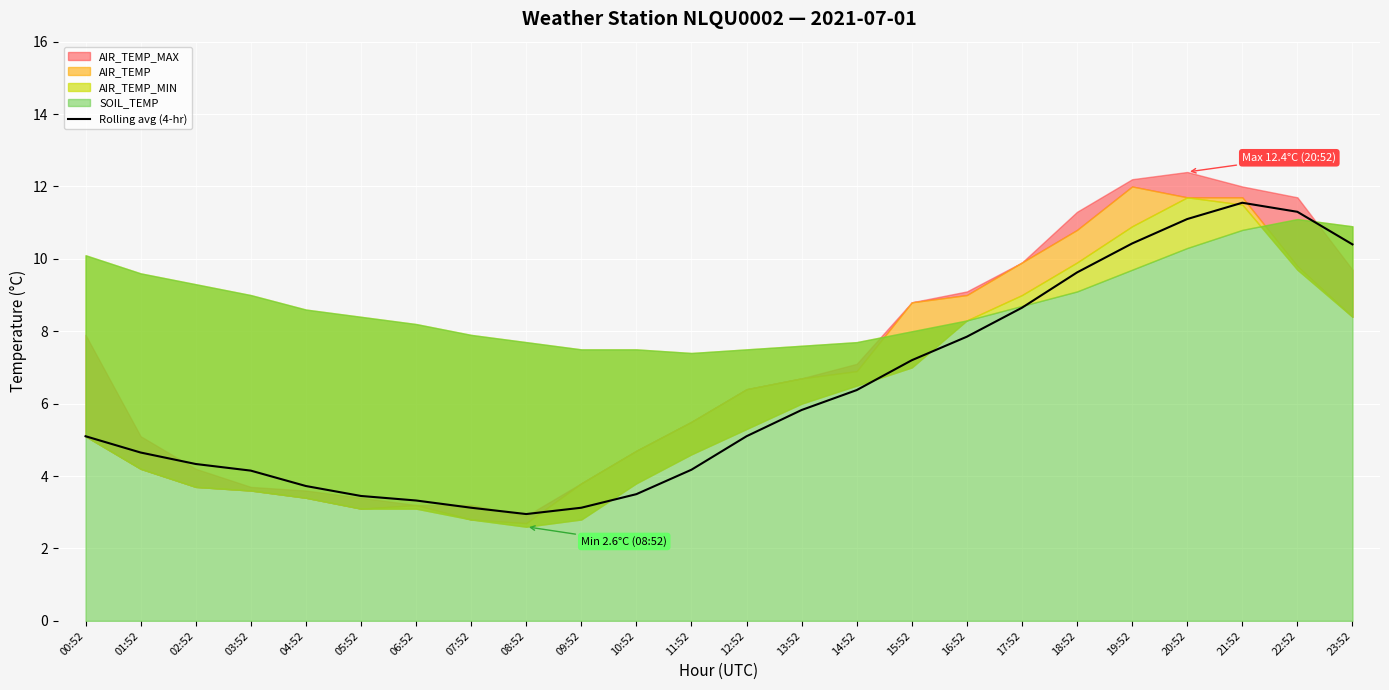

At which category does the data reach its first local valley?

08:52